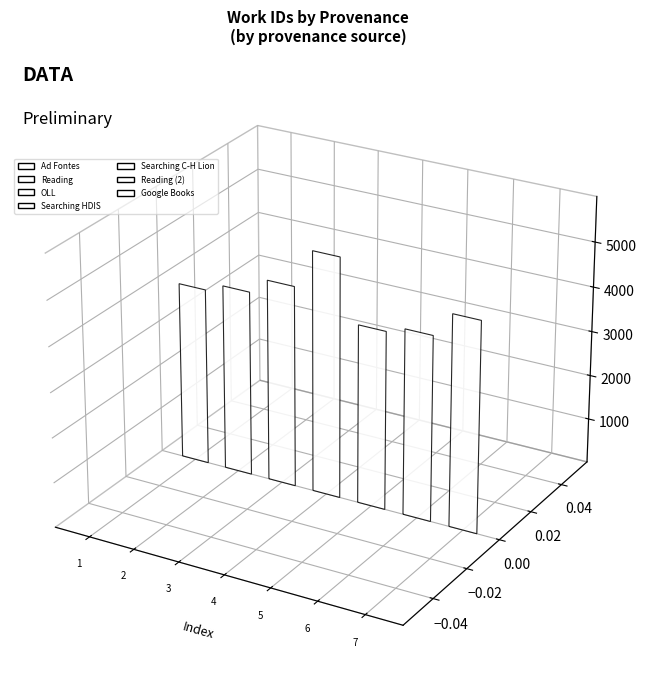

What is the label of the 3rd bar from the right?

Searching C-H Lion